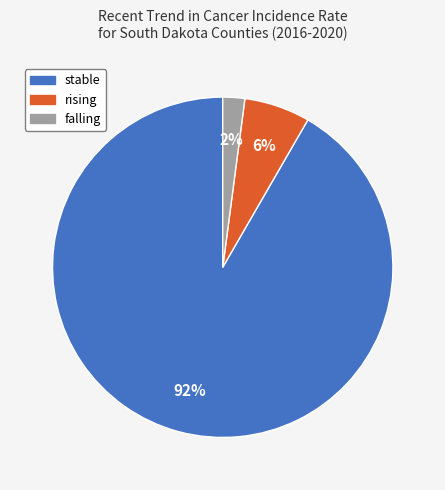

Between rising and falling, which is larger?

rising